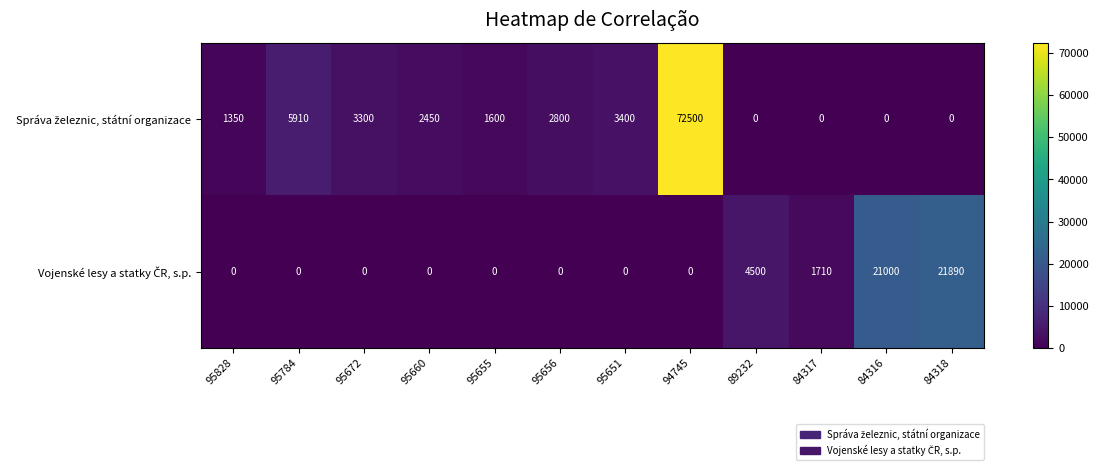

What is the spread (max minus min) of values at 84318?

21890